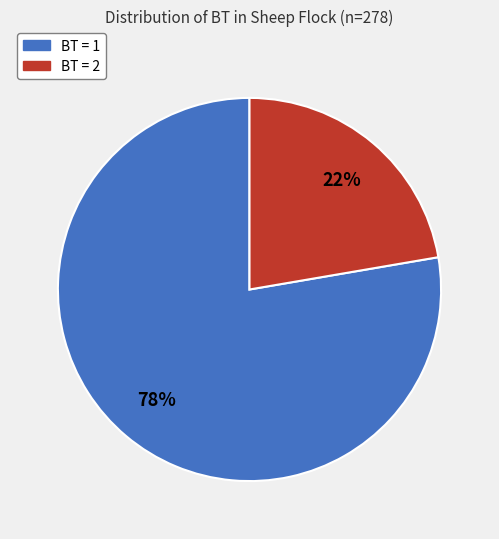

What is the ratio of the value at BT = 2 to the value at BT = 1?

0.3